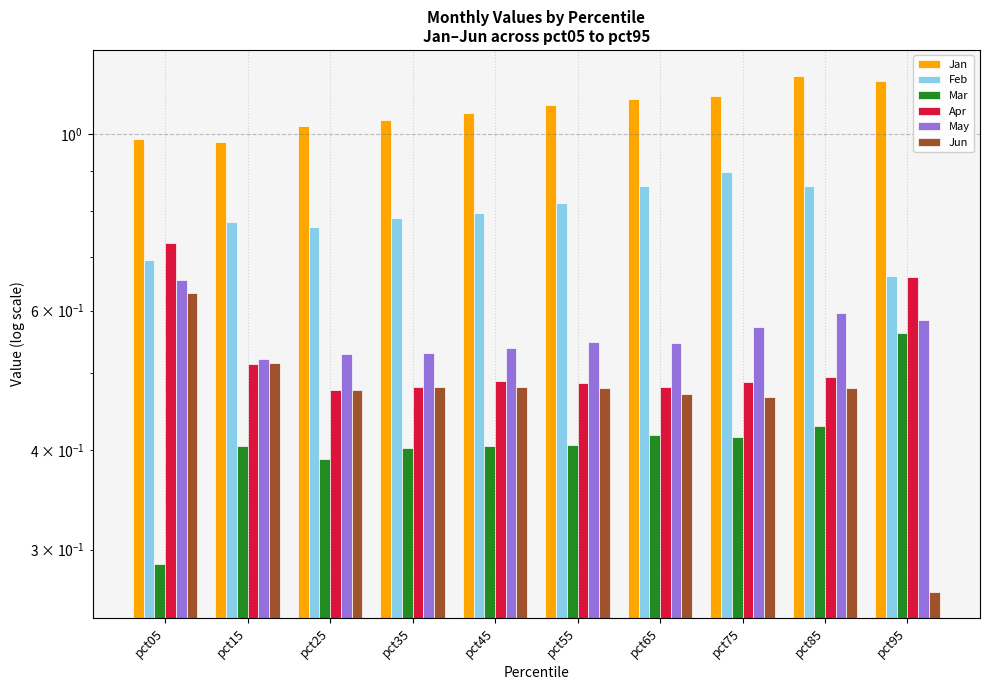

What is the difference between the Jan values at pct95 and pct45?

0.1